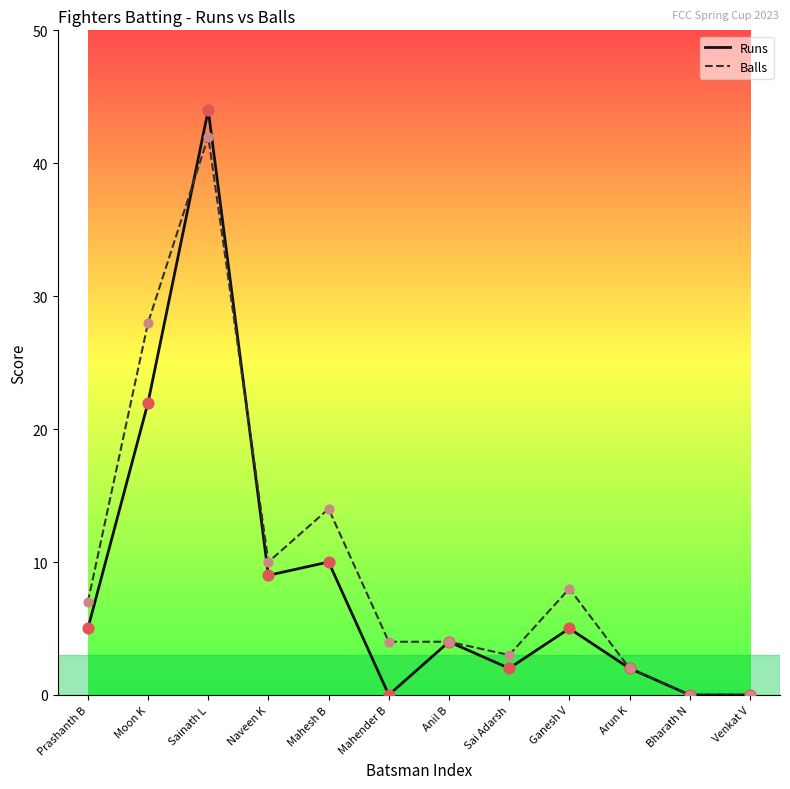

Which series changed the most between Moon K and Venkat V?

Balls